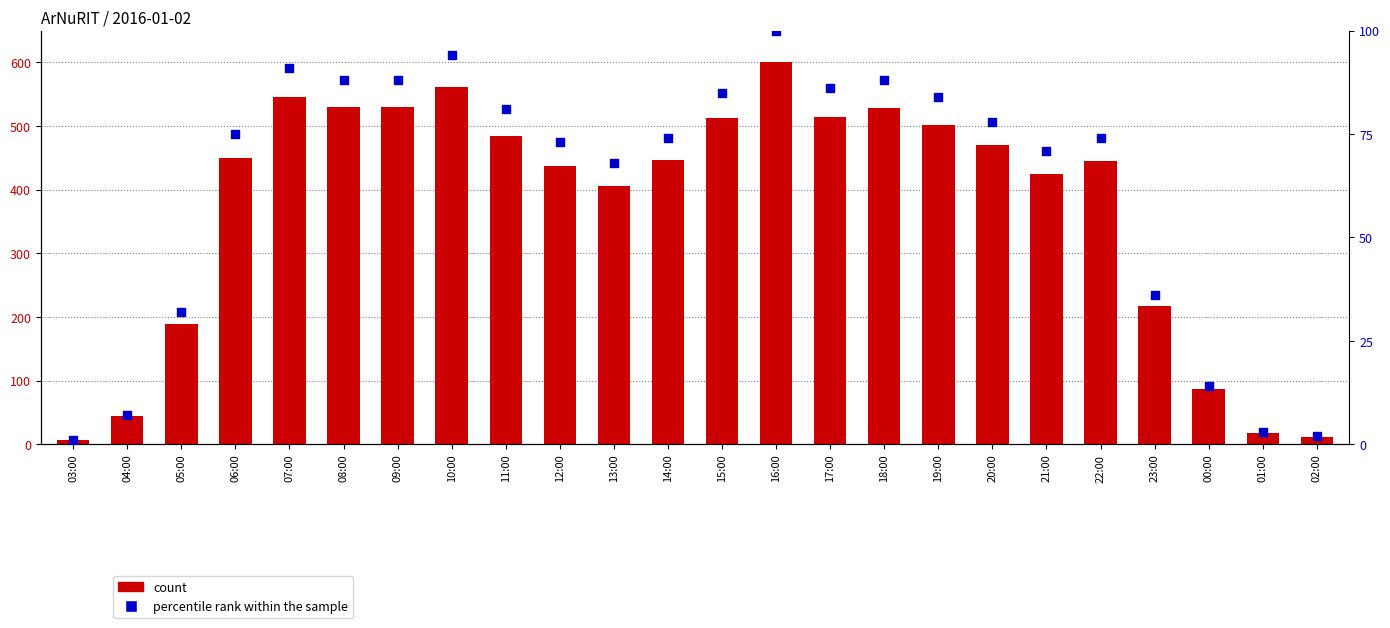

What is the total value across all series at 06:00?

525